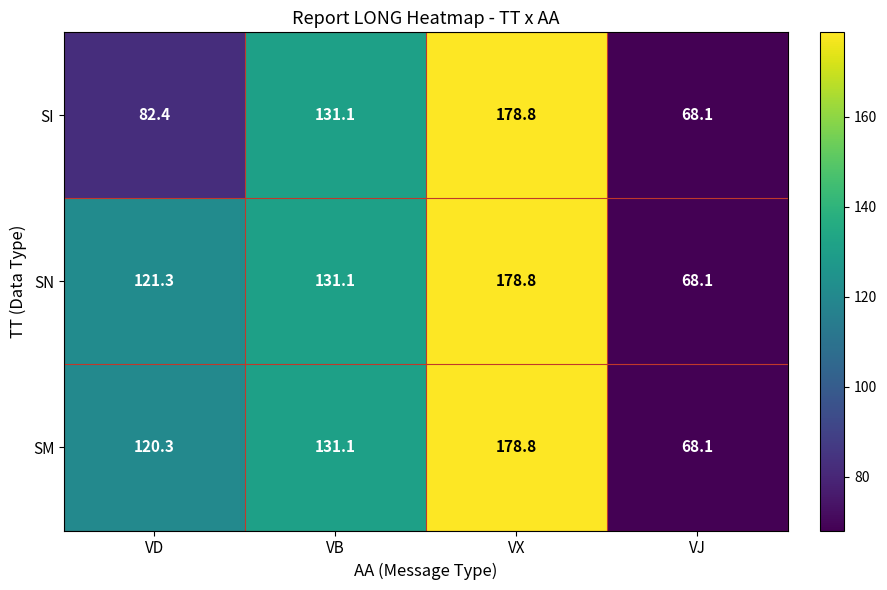

What is the minimum value shown in the chart?

68.1